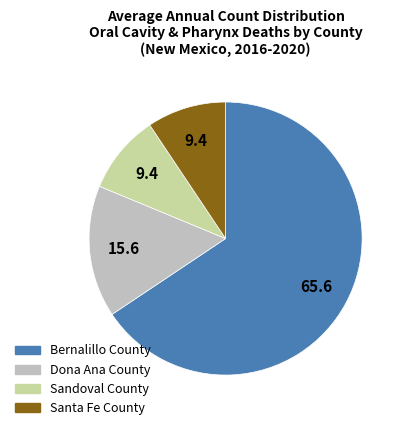

Which has a higher value, Dona Ana County or Sandoval County?

Dona Ana County